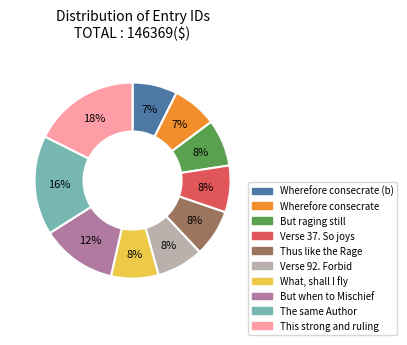

Combined, do Wherefore consecrate (b) and Verse 92. Forbid account for over 50%?

No